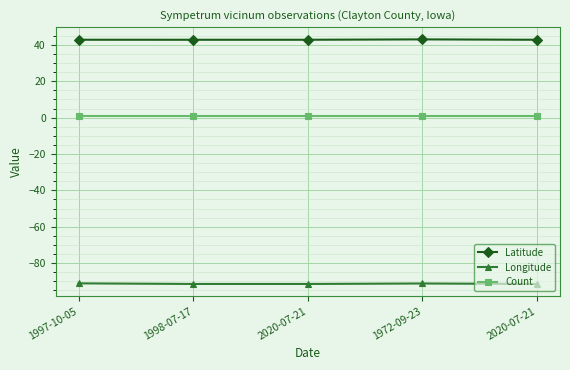

How many lines are shown in the chart?

3